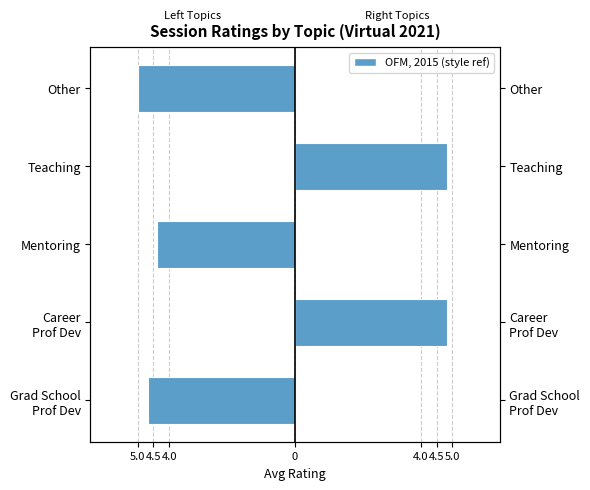

Is it true that Right Topics (Career/Teaching) equals 1.9 at Grad School Prof Dev?

False